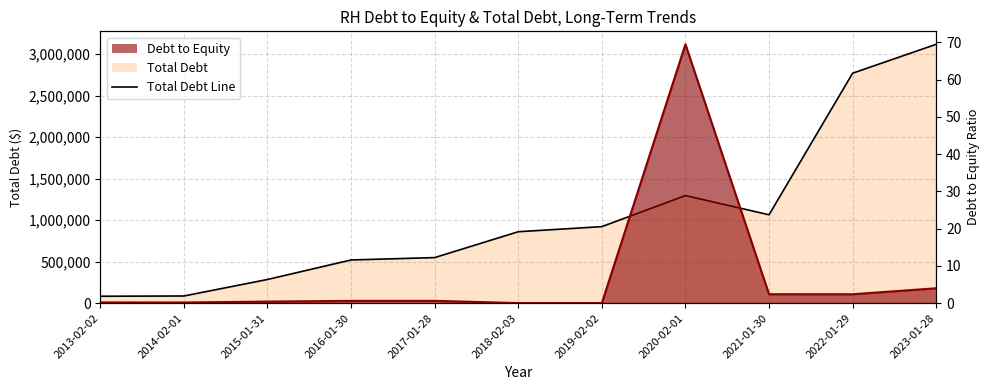

True or false: Debt to Equity Line has more than 2 points higher than both neighbors.

False